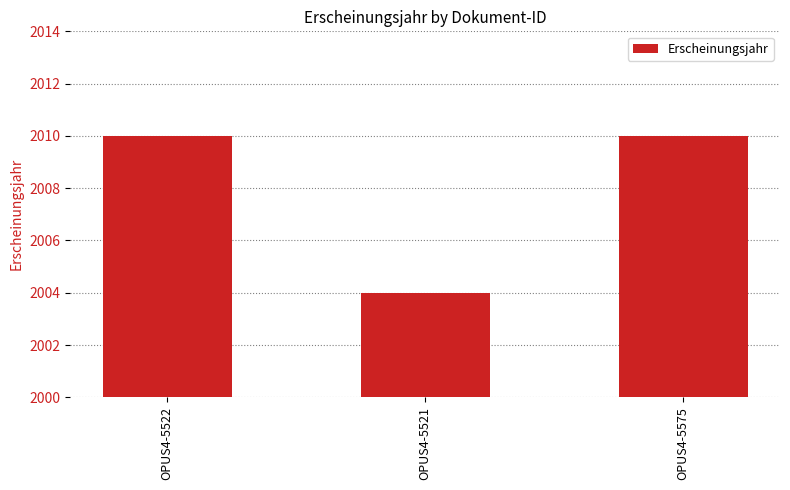

How many bars are there in total?

3